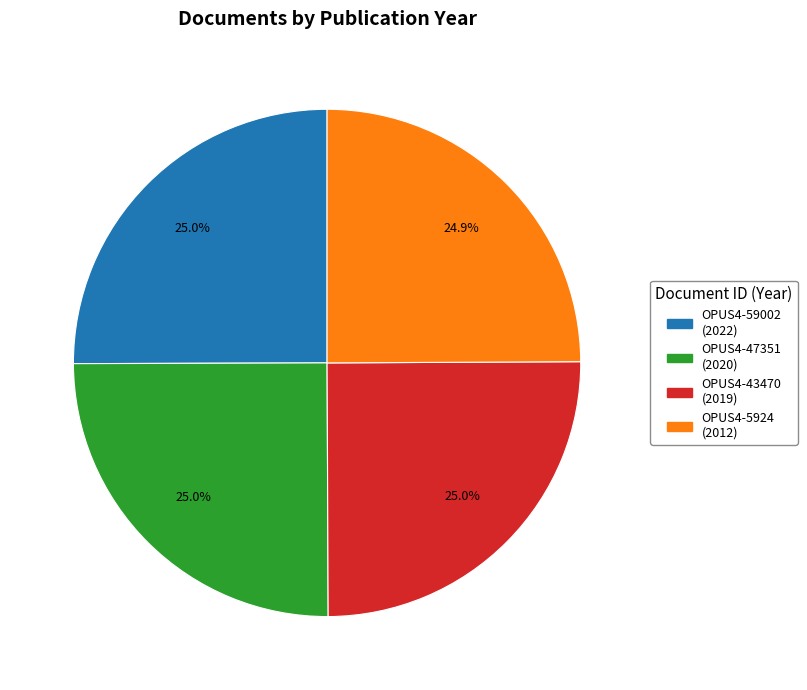

What percentage is NOT represented by OPUS4-5924?

75.1%